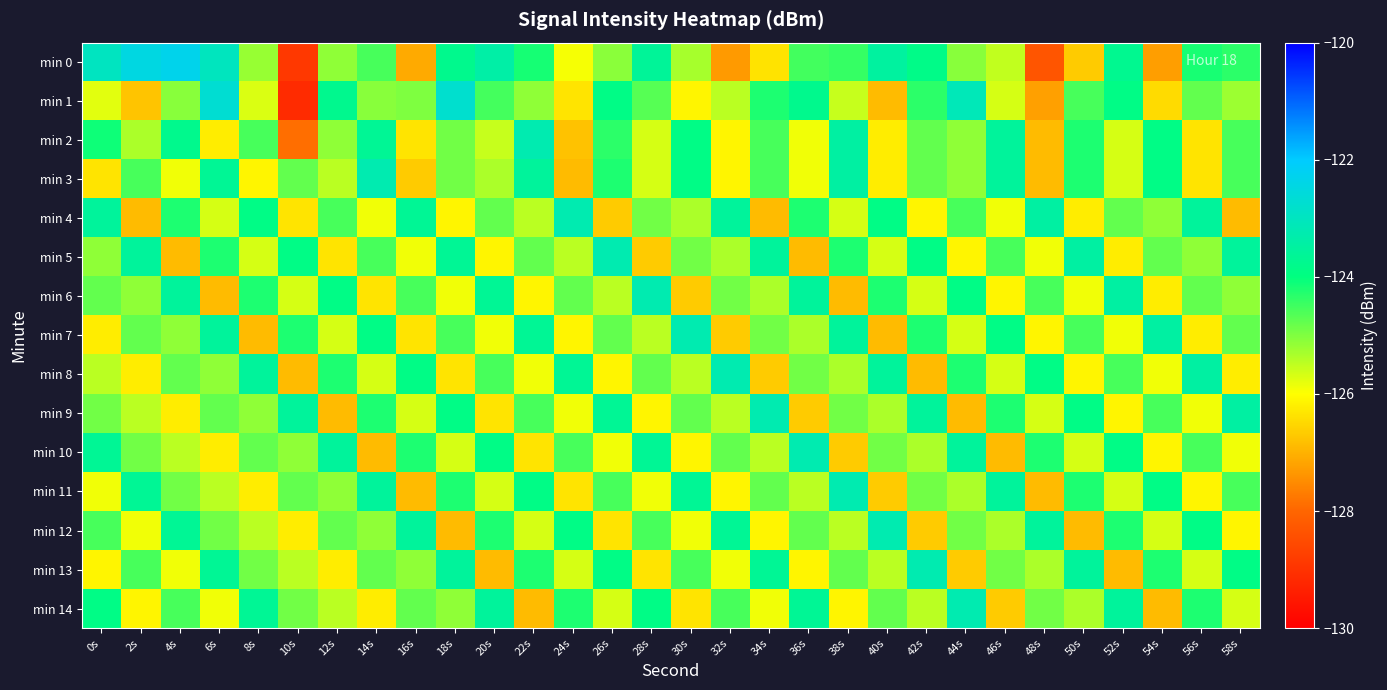

Reading left to right, extract all data points from this chart.

min 0: 0s=-123.0	2s=-122.5	4s=-122.3	6s=-123.0	8s=-125.2	10s=-128.9	12s=-125.1	14s=-124.6	16s=-127.1	18s=-123.8	20s=-123.4	22s=-124.2	24s=-125.9	26s=-125.1	28s=-123.6	30s=-125.3	32s=-127.3	34s=-126.4	36s=-124.5	38s=-124.4	40s=-123.5	42s=-123.9	44s=-125.1	46s=-125.5	48s=-128.3	50s=-126.7	52s=-123.7	54s=-127.3	56s=-124.2	58s=-124.4
min 1: 0s=-125.8	2s=-126.8	4s=-125.1	6s=-122.7	8s=-125.7	10s=-129.1	12s=-123.8	14s=-125.1	16s=-125.0	18s=-122.8	20s=-124.5	22s=-125.1	24s=-126.3	26s=-123.9	28s=-124.7	30s=-126.1	32s=-125.5	34s=-124.2	36s=-123.8	38s=-125.6	40s=-126.9	42s=-124.3	44s=-123.1	46s=-125.7	48s=-127.2	50s=-124.6	52s=-123.9	54s=-126.5	56s=-124.8	58s=-125.2
min 2: 0s=-124.1	2s=-125.3	4s=-123.8	6s=-126.2	8s=-124.6	10s=-127.9	12s=-125.1	14s=-123.7	16s=-126.3	18s=-124.9	20s=-125.6	22s=-123.2	24s=-126.8	26s=-124.3	28s=-125.7	30s=-123.9	32s=-126.1	34s=-124.6	36s=-125.9	38s=-123.5	40s=-126.2	42s=-124.8	44s=-125.1	46s=-123.6	48s=-126.9	50s=-124.2	52s=-125.7	54s=-123.9	56s=-126.3	58s=-124.6
min 3: 0s=-126.3	2s=-124.6	4s=-125.9	6s=-123.7	8s=-126.1	10s=-124.8	12s=-125.5	14s=-123.2	16s=-126.7	18s=-124.9	20s=-125.3	22s=-123.6	24s=-126.9	26s=-124.2	28s=-125.7	30s=-123.9	32s=-126.1	34s=-124.6	36s=-125.9	38s=-123.5	40s=-126.2	42s=-124.8	44s=-125.1	46s=-123.6	48s=-126.9	50s=-124.2	52s=-125.7	54s=-123.9	56s=-126.3	58s=-124.6
min 4: 0s=-123.6	2s=-126.9	4s=-124.2	6s=-125.7	8s=-123.9	10s=-126.3	12s=-124.6	14s=-125.9	16s=-123.7	18s=-126.1	20s=-124.8	22s=-125.5	24s=-123.2	26s=-126.7	28s=-124.9	30s=-125.3	32s=-123.6	34s=-126.9	36s=-124.2	38s=-125.7	40s=-123.9	42s=-126.1	44s=-124.6	46s=-125.9	48s=-123.5	50s=-126.2	52s=-124.8	54s=-125.1	56s=-123.6	58s=-126.9
min 5: 0s=-125.1	2s=-123.6	4s=-126.9	6s=-124.2	8s=-125.7	10s=-123.9	12s=-126.3	14s=-124.6	16s=-125.9	18s=-123.7	20s=-126.1	22s=-124.8	24s=-125.5	26s=-123.2	28s=-126.7	30s=-124.9	32s=-125.3	34s=-123.6	36s=-126.9	38s=-124.2	40s=-125.7	42s=-123.9	44s=-126.1	46s=-124.6	48s=-125.9	50s=-123.5	52s=-126.2	54s=-124.8	56s=-125.1	58s=-123.6
min 6: 0s=-124.8	2s=-125.1	4s=-123.6	6s=-126.9	8s=-124.2	10s=-125.7	12s=-123.9	14s=-126.3	16s=-124.6	18s=-125.9	20s=-123.7	22s=-126.1	24s=-124.8	26s=-125.5	28s=-123.2	30s=-126.7	32s=-124.9	34s=-125.3	36s=-123.6	38s=-126.9	40s=-124.2	42s=-125.7	44s=-123.9	46s=-126.1	48s=-124.6	50s=-125.9	52s=-123.5	54s=-126.2	56s=-124.8	58s=-125.1
min 7: 0s=-126.2	2s=-124.8	4s=-125.1	6s=-123.6	8s=-126.9	10s=-124.2	12s=-125.7	14s=-123.9	16s=-126.3	18s=-124.6	20s=-125.9	22s=-123.7	24s=-126.1	26s=-124.8	28s=-125.5	30s=-123.2	32s=-126.7	34s=-124.9	36s=-125.3	38s=-123.6	40s=-126.9	42s=-124.2	44s=-125.7	46s=-123.9	48s=-126.1	50s=-124.6	52s=-125.9	54s=-123.5	56s=-126.2	58s=-124.8
min 8: 0s=-125.5	2s=-126.2	4s=-124.8	6s=-125.1	8s=-123.6	10s=-126.9	12s=-124.2	14s=-125.7	16s=-123.9	18s=-126.3	20s=-124.6	22s=-125.9	24s=-123.7	26s=-126.1	28s=-124.8	30s=-125.5	32s=-123.2	34s=-126.7	36s=-124.9	38s=-125.3	40s=-123.6	42s=-126.9	44s=-124.2	46s=-125.7	48s=-123.9	50s=-126.1	52s=-124.6	54s=-125.9	56s=-123.5	58s=-126.2
min 9: 0s=-124.9	2s=-125.5	4s=-126.2	6s=-124.8	8s=-125.1	10s=-123.6	12s=-126.9	14s=-124.2	16s=-125.7	18s=-123.9	20s=-126.3	22s=-124.6	24s=-125.9	26s=-123.7	28s=-126.1	30s=-124.8	32s=-125.5	34s=-123.2	36s=-126.7	38s=-124.9	40s=-125.3	42s=-123.6	44s=-126.9	46s=-124.2	48s=-125.7	50s=-123.9	52s=-126.1	54s=-124.6	56s=-125.9	58s=-123.5
min 10: 0s=-123.7	2s=-124.9	4s=-125.5	6s=-126.2	8s=-124.8	10s=-125.1	12s=-123.6	14s=-126.9	16s=-124.2	18s=-125.7	20s=-123.9	22s=-126.3	24s=-124.6	26s=-125.9	28s=-123.7	30s=-126.1	32s=-124.8	34s=-125.5	36s=-123.2	38s=-126.7	40s=-124.9	42s=-125.3	44s=-123.6	46s=-126.9	48s=-124.2	50s=-125.7	52s=-123.9	54s=-126.1	56s=-124.6	58s=-125.9
min 11: 0s=-125.9	2s=-123.7	4s=-124.9	6s=-125.5	8s=-126.2	10s=-124.8	12s=-125.1	14s=-123.6	16s=-126.9	18s=-124.2	20s=-125.7	22s=-123.9	24s=-126.3	26s=-124.6	28s=-125.9	30s=-123.7	32s=-126.1	34s=-124.8	36s=-125.5	38s=-123.2	40s=-126.7	42s=-124.9	44s=-125.3	46s=-123.6	48s=-126.9	50s=-124.2	52s=-125.7	54s=-123.9	56s=-126.1	58s=-124.6
min 12: 0s=-124.6	2s=-125.9	4s=-123.7	6s=-124.9	8s=-125.5	10s=-126.2	12s=-124.8	14s=-125.1	16s=-123.6	18s=-126.9	20s=-124.2	22s=-125.7	24s=-123.9	26s=-126.3	28s=-124.6	30s=-125.9	32s=-123.7	34s=-126.1	36s=-124.8	38s=-125.5	40s=-123.2	42s=-126.7	44s=-124.9	46s=-125.3	48s=-123.6	50s=-126.9	52s=-124.2	54s=-125.7	56s=-123.9	58s=-126.1
min 13: 0s=-126.1	2s=-124.6	4s=-125.9	6s=-123.7	8s=-124.9	10s=-125.5	12s=-126.2	14s=-124.8	16s=-125.1	18s=-123.6	20s=-126.9	22s=-124.2	24s=-125.7	26s=-123.9	28s=-126.3	30s=-124.6	32s=-125.9	34s=-123.7	36s=-126.1	38s=-124.8	40s=-125.5	42s=-123.2	44s=-126.7	46s=-124.9	48s=-125.3	50s=-123.6	52s=-126.9	54s=-124.2	56s=-125.7	58s=-123.9
min 14: 0s=-123.9	2s=-126.1	4s=-124.6	6s=-125.9	8s=-123.7	10s=-124.9	12s=-125.5	14s=-126.2	16s=-124.8	18s=-125.1	20s=-123.6	22s=-126.9	24s=-124.2	26s=-125.7	28s=-123.9	30s=-126.3	32s=-124.6	34s=-125.9	36s=-123.7	38s=-126.1	40s=-124.8	42s=-125.5	44s=-123.2	46s=-126.7	48s=-124.9	50s=-125.3	52s=-123.6	54s=-126.9	56s=-124.2	58s=-125.7